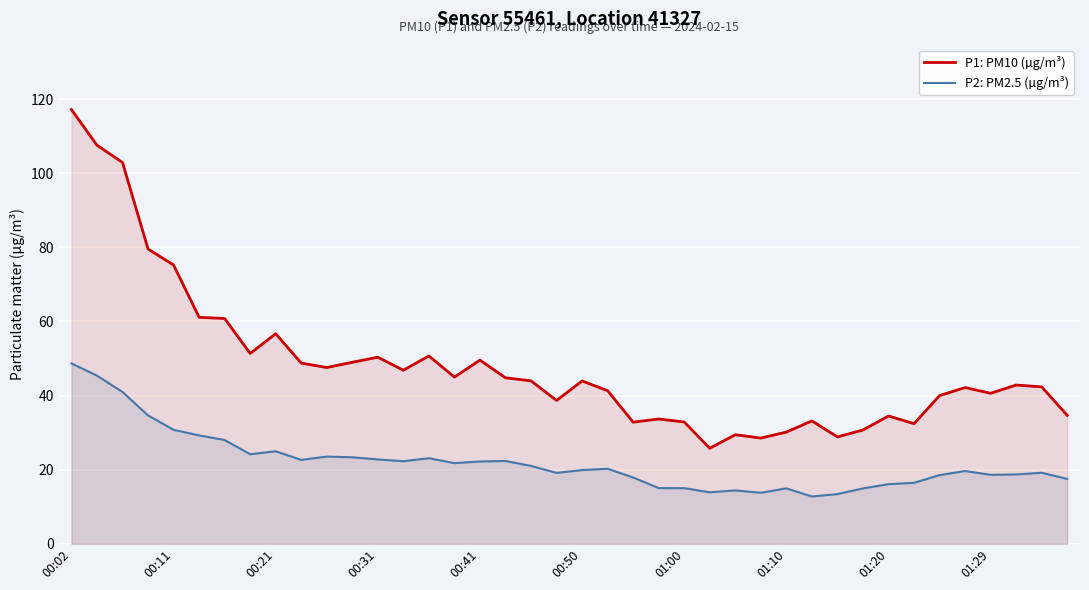

How many data points does each series have?

40